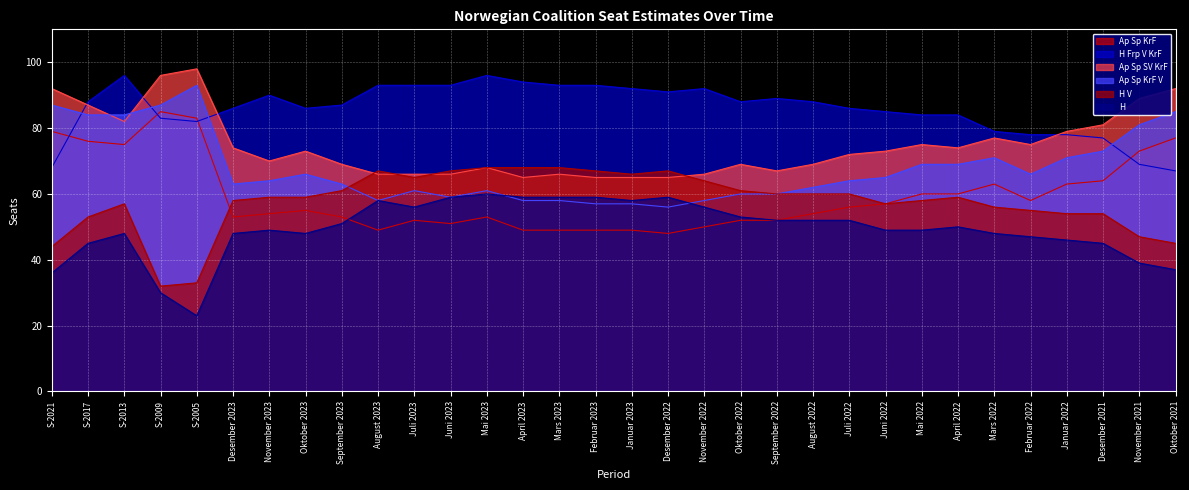

What is the label of the 2nd point from the left?

S-2017